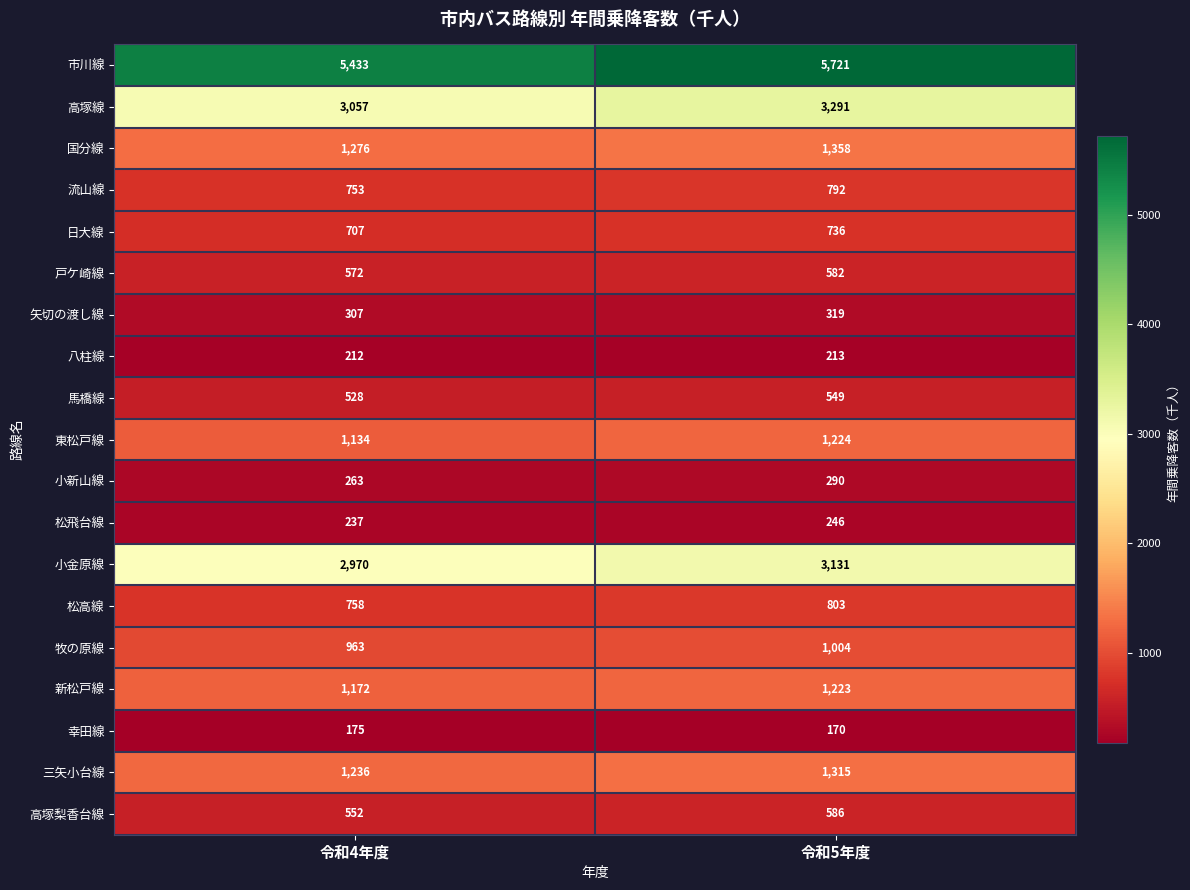

Is the value of 国分線 at 令和4年度 greater than the value of 矢切の渡し線 at 令和4年度?

Yes